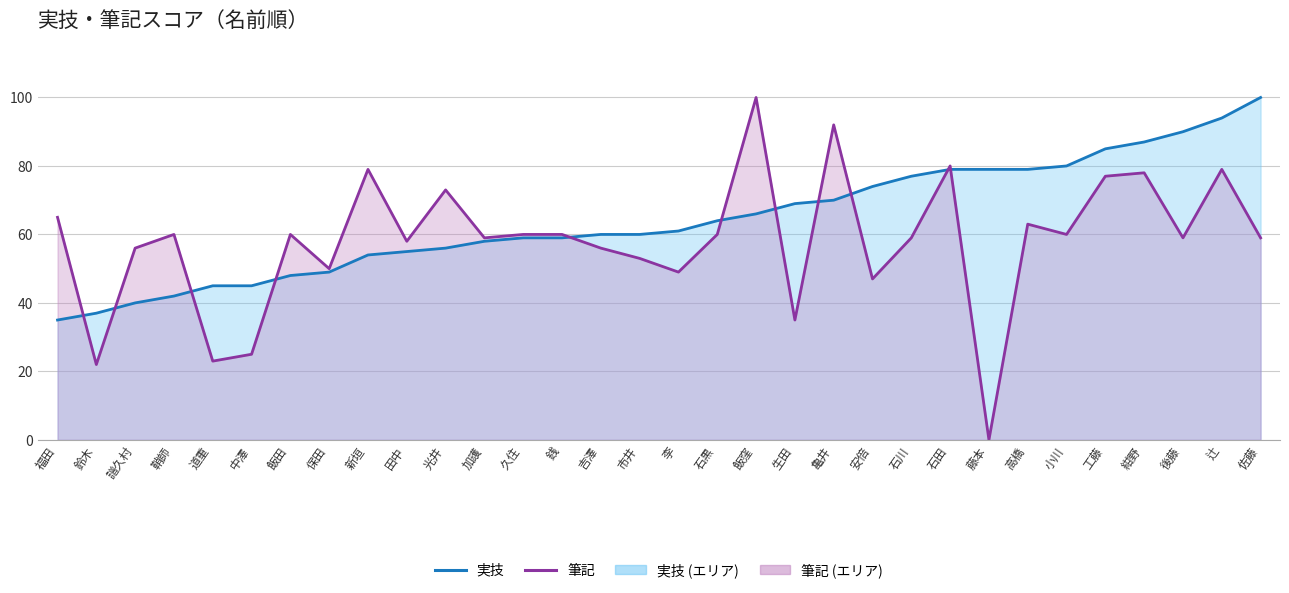

Rank the series at 後藤 from lowest to highest value.

筆記, 実技